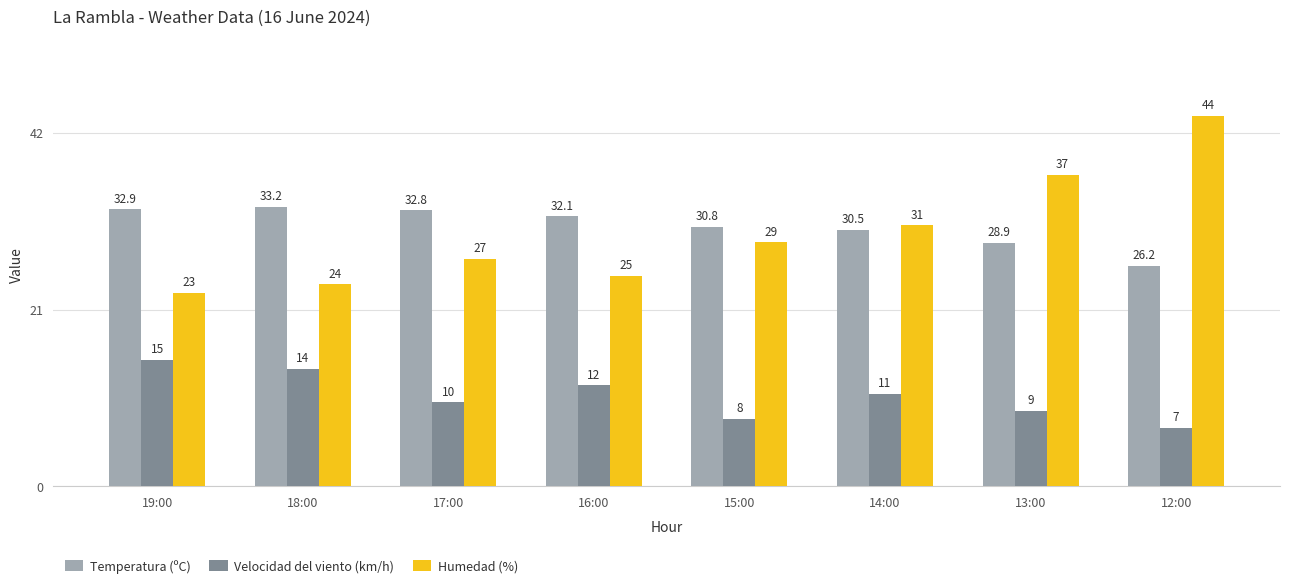

List the series in order of their peak value, lowest first.

Velocidad del viento (km/h), Temperatura (ºC), Humedad (%)